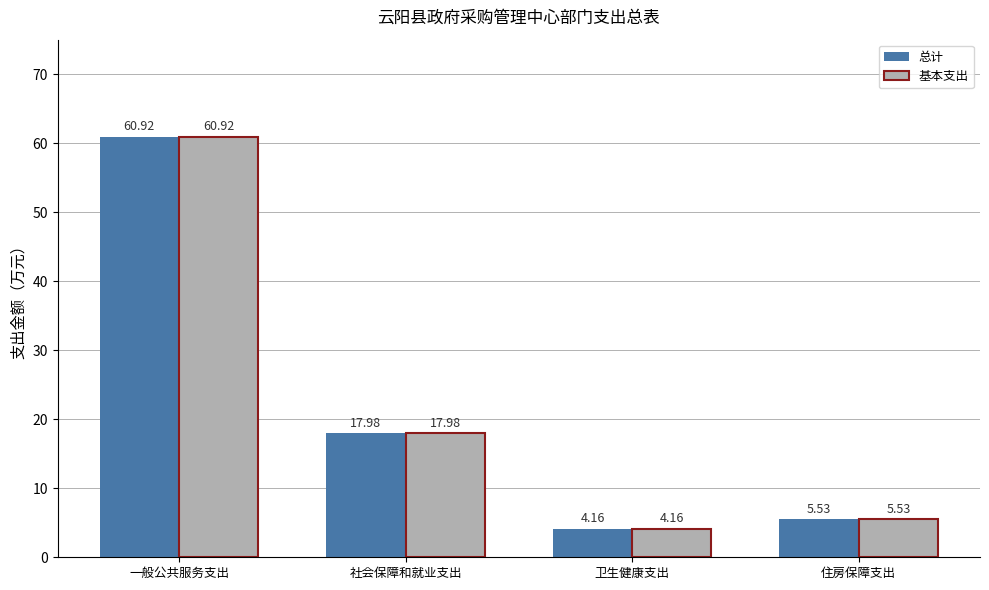

What is the value of the 总计 bar at the 2nd from the left?

18.0